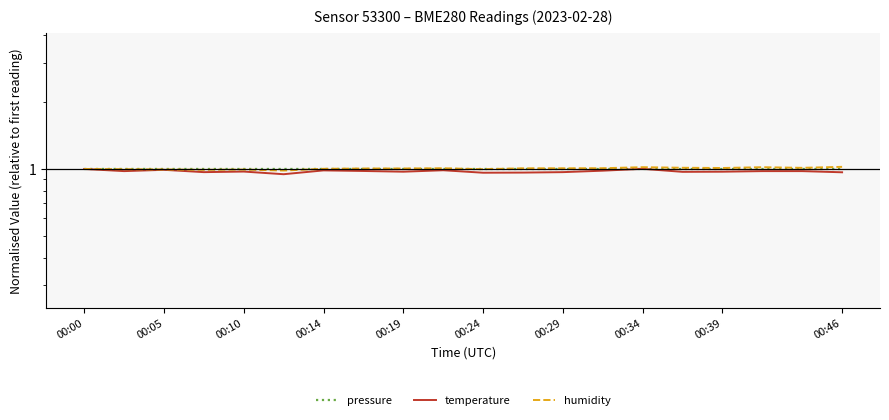

True or false: temperature has a value of 0.2 at 00:39.

False